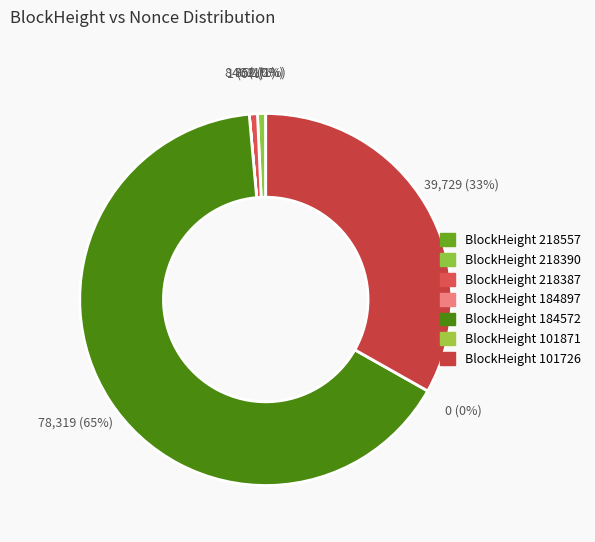

Which slice is the smallest?

101871